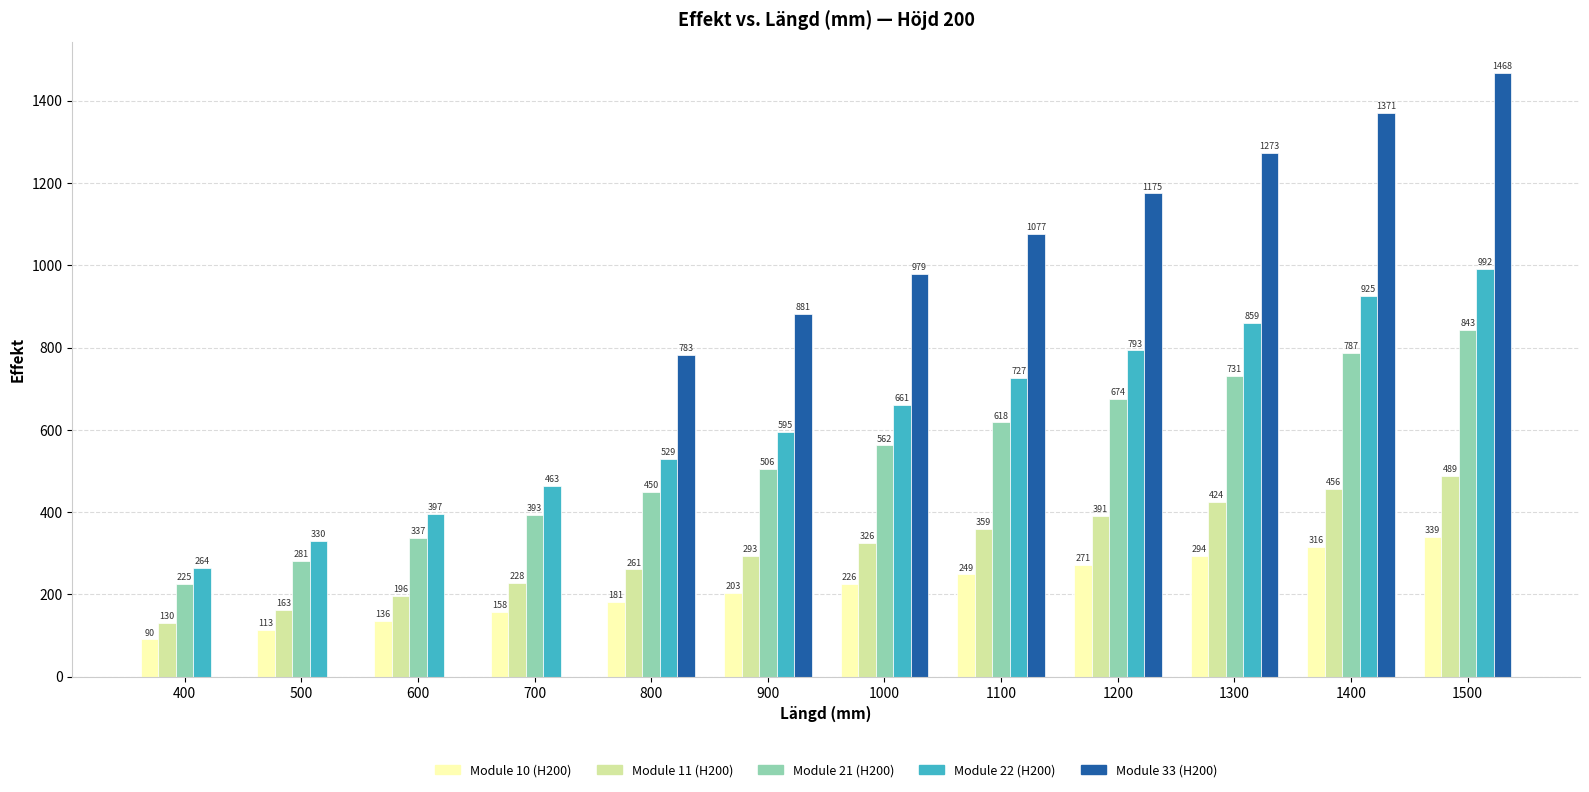

What value does the Module 22 (H200) series have at 1400?

925.4